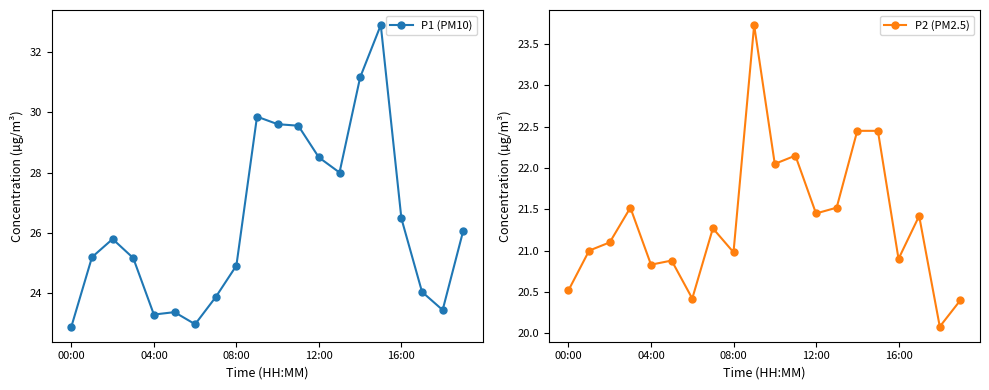

True or false: P1 (PM10) has more than 1 interior local peaks.

True